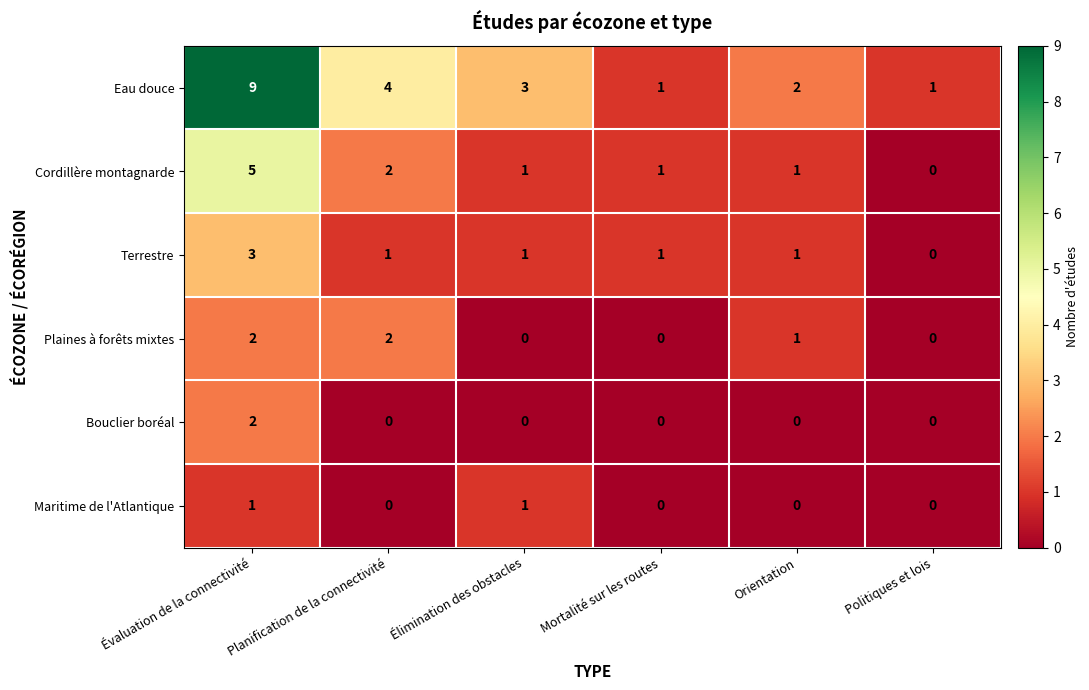

Count the Eau douce values in the range 1 to 4.

5